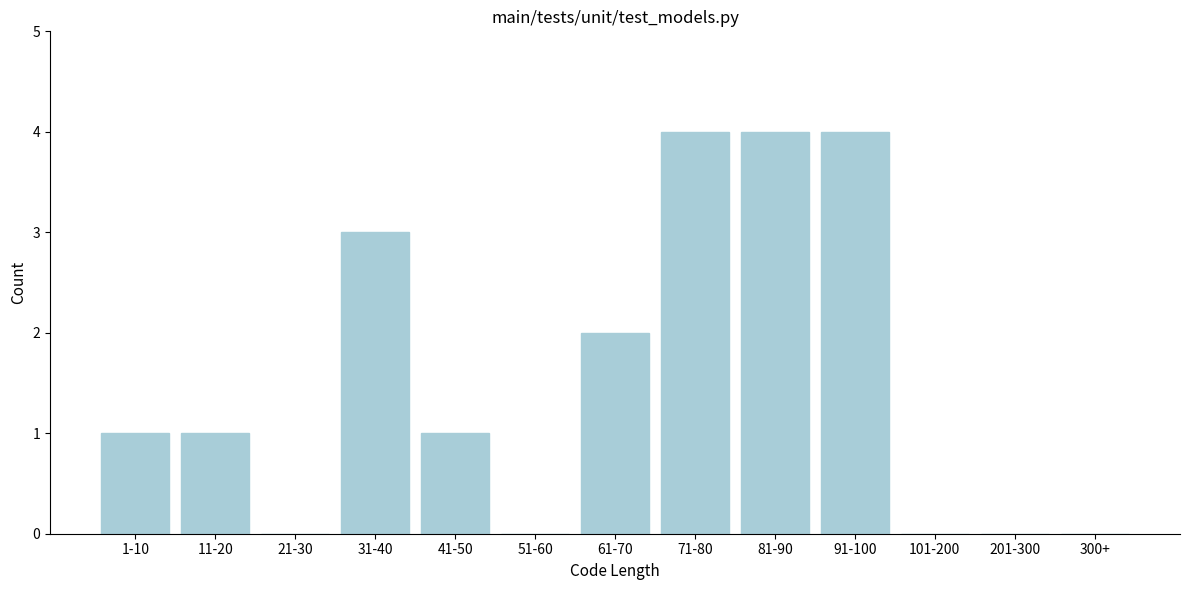

Reading left to right, extract all data points from this chart.

1-10=1	11-20=1	21-30=0	31-40=3	41-50=1	51-60=0	61-70=2	71-80=4	81-90=4	91-100=4	101-200=0	201-300=0	300+=0